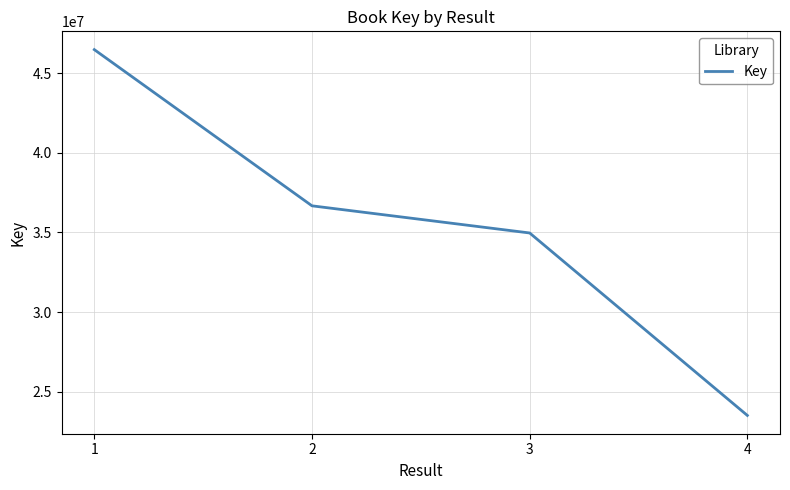

Reading left to right, list all the values displayed in this chart.

1=46476499	2=36669978	3=34965285	4=23510295